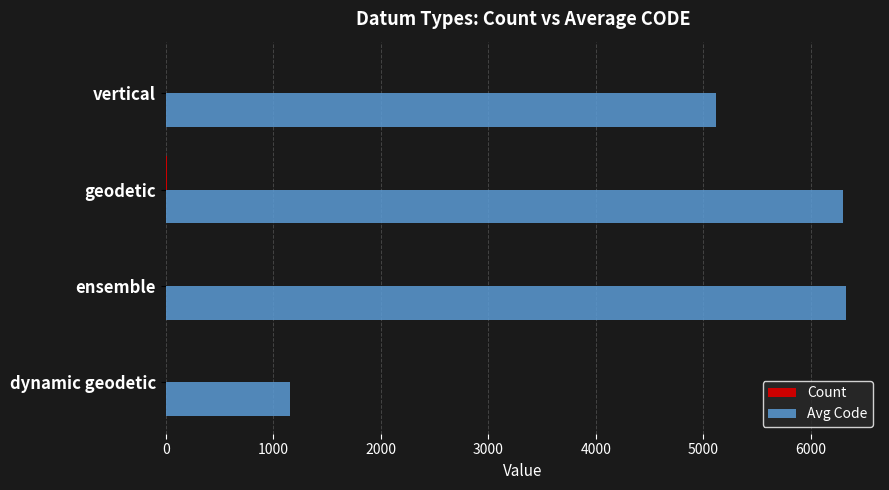

What is the greatest value displayed?

6326